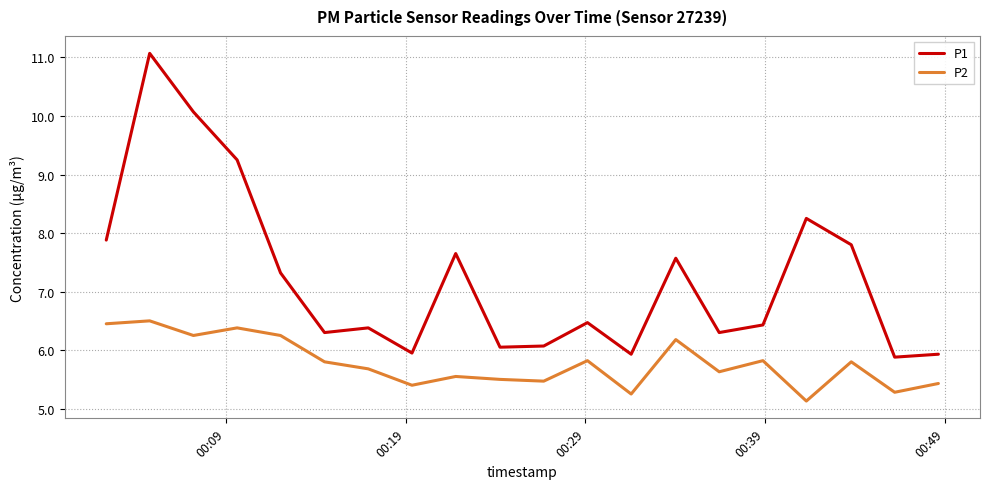

True or false: P1 and P2 cross at least once.

False